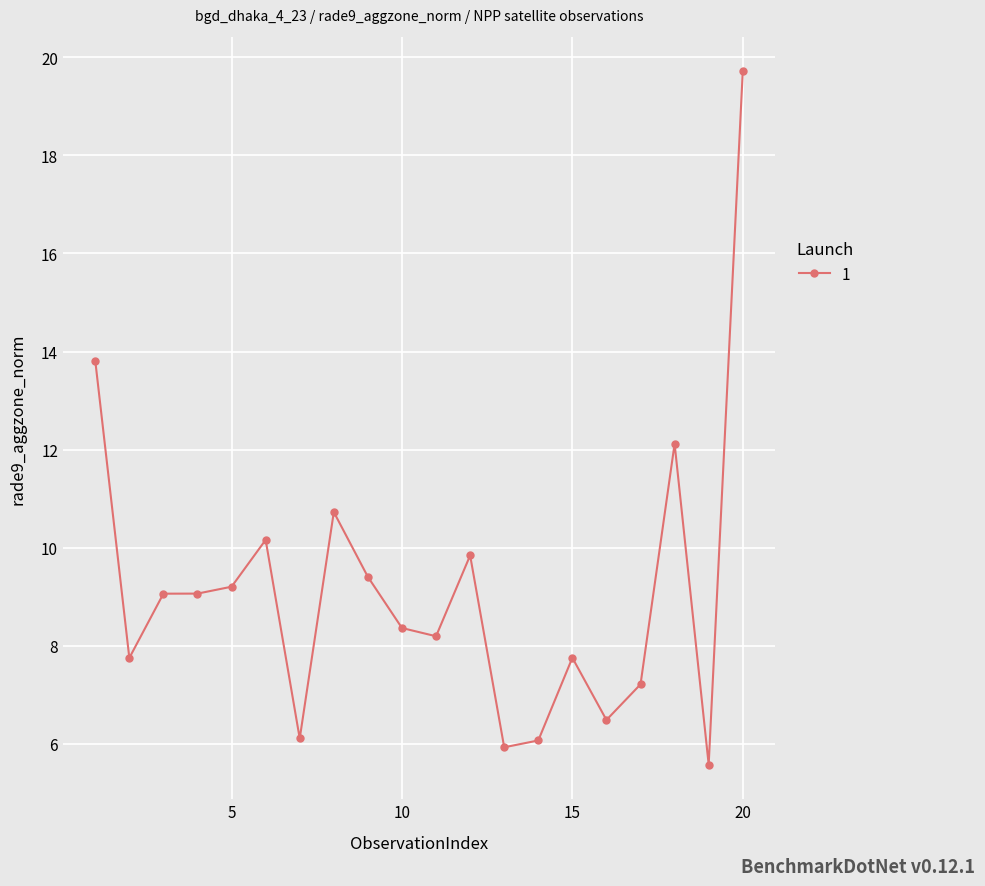

Reading right to left, list all the values displayed in this chart.

19.7	5.6	12.1	7.2	6.5	7.8	6.1	5.9	9.8	8.2	8.4	9.4	10.7	6.1	10.2	9.2	9.1	9.1	7.8	13.8